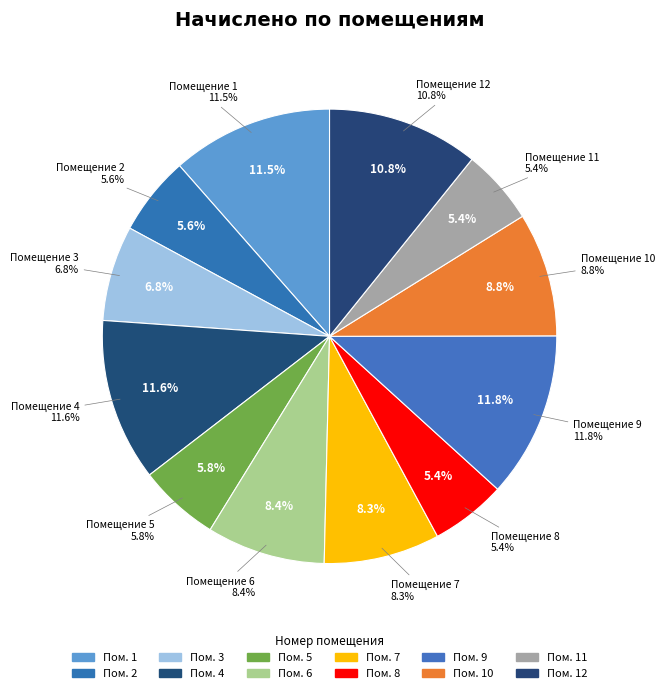

Rank the categories by value from lowest to highest.

11, 8, 2, 5, 3, 7, 6, 10, 12, 1, 4, 9